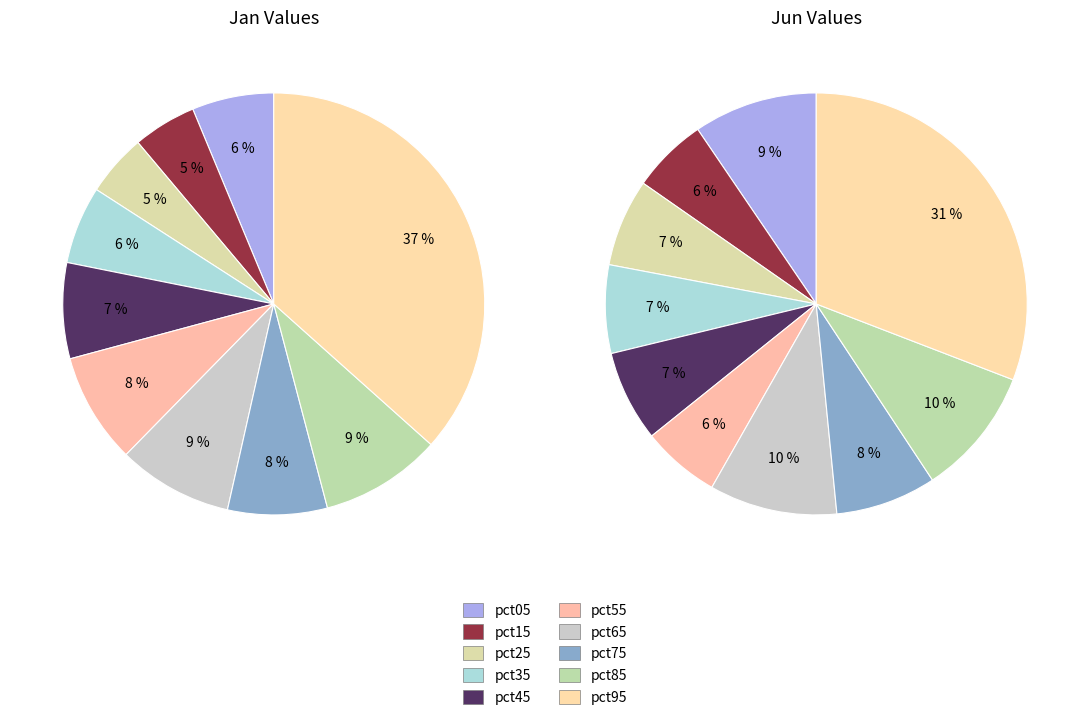

Is there any slice that represents more than half of the pie?

No